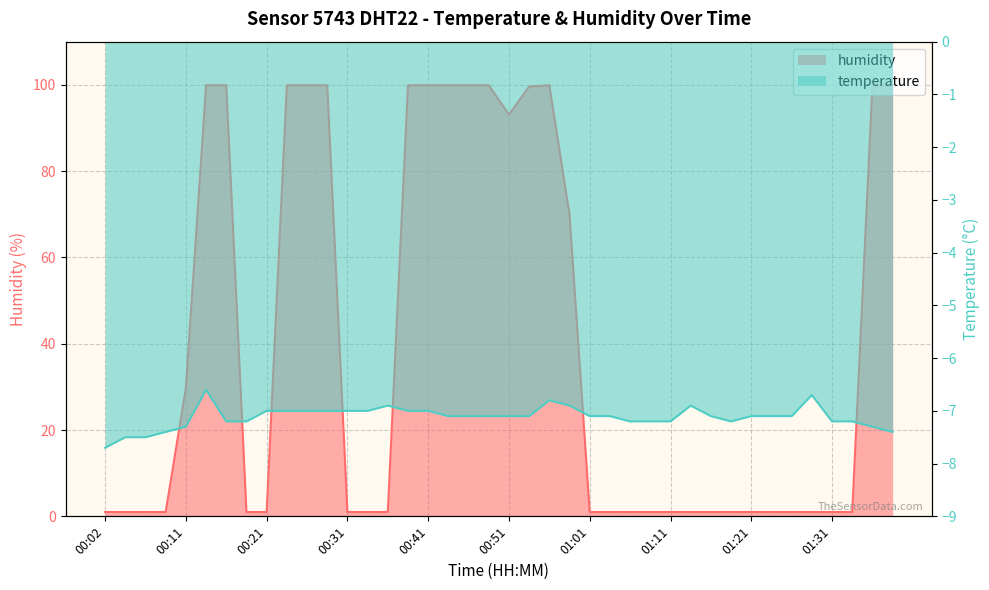

Reading right to left, transcribe all the data shown in this chart.

humidity: 99.9	99.9	1.0	1.0	1.0	1.0	1.0	1.0	1.0	1.0	1.0	1.0	1.0	1.0	1.0	1.0	69.9	99.9	99.6	93.1	99.9	99.9	99.9	99.9	99.9	1.0	1.0	1.0	99.9	99.9	99.9	1.0	1.0	99.9	99.9	29.8	1.0	1.0	1.0	1.0
temperature: -7.4	-7.3	-7.2	-7.2	-6.7	-7.1	-7.1	-7.1	-7.2	-7.1	-6.9	-7.2	-7.2	-7.2	-7.1	-7.1	-6.9	-6.8	-7.1	-7.1	-7.1	-7.1	-7.1	-7.0	-7.0	-6.9	-7.0	-7.0	-7.0	-7.0	-7.0	-7.0	-7.2	-7.2	-6.6	-7.3	-7.4	-7.5	-7.5	-7.7